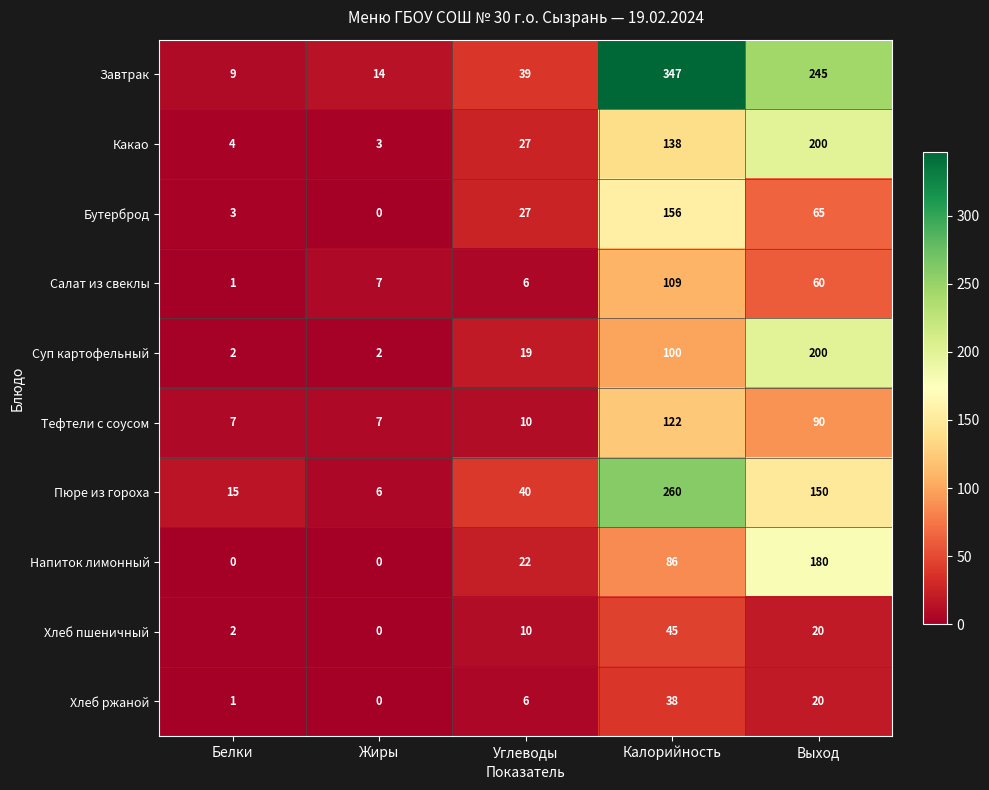

Which category has the highest value in the Тефтели с соусом series?

Калорийность